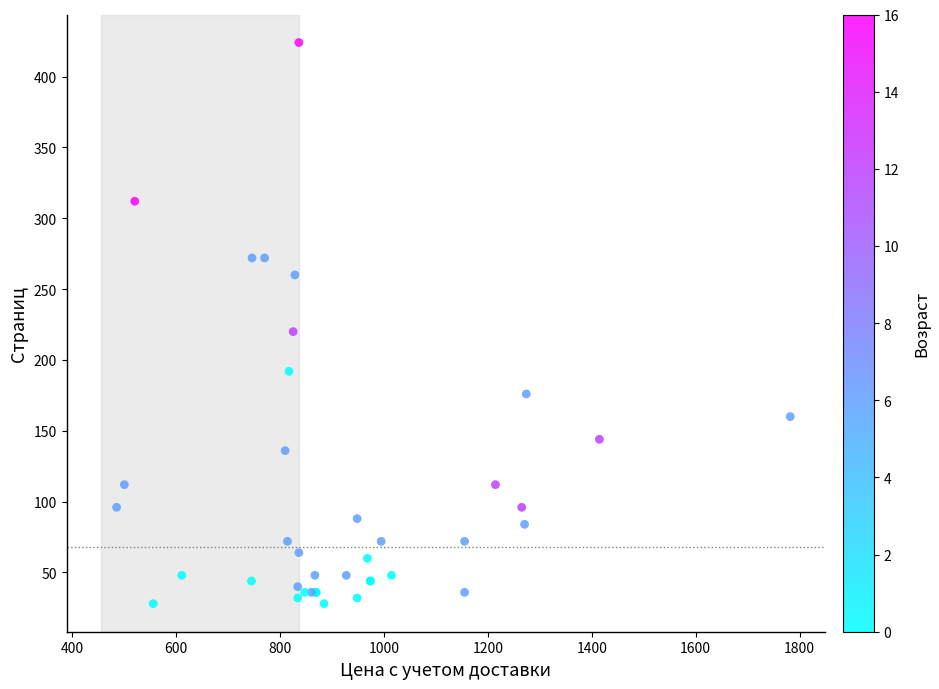

What Y value in the scatter plot is closest to 226?

220